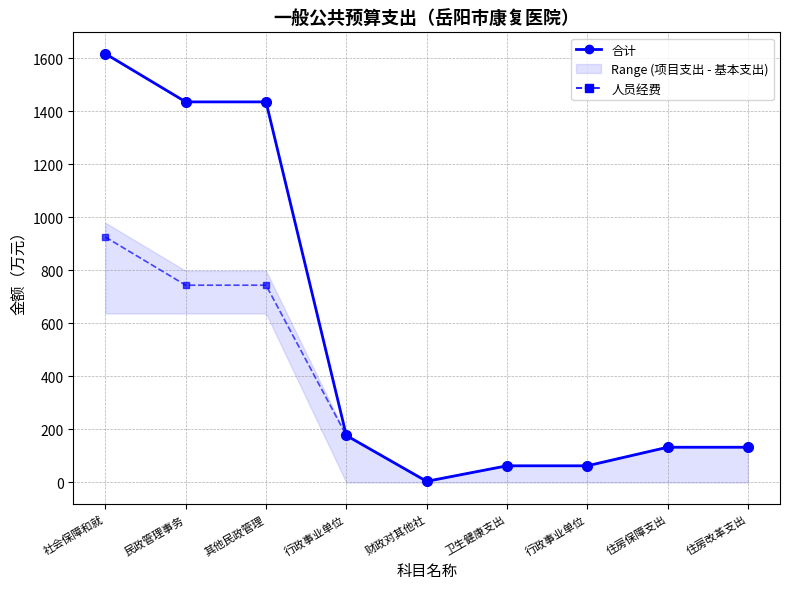

At which label is 人员经费 closest to 465?

民政管理事务